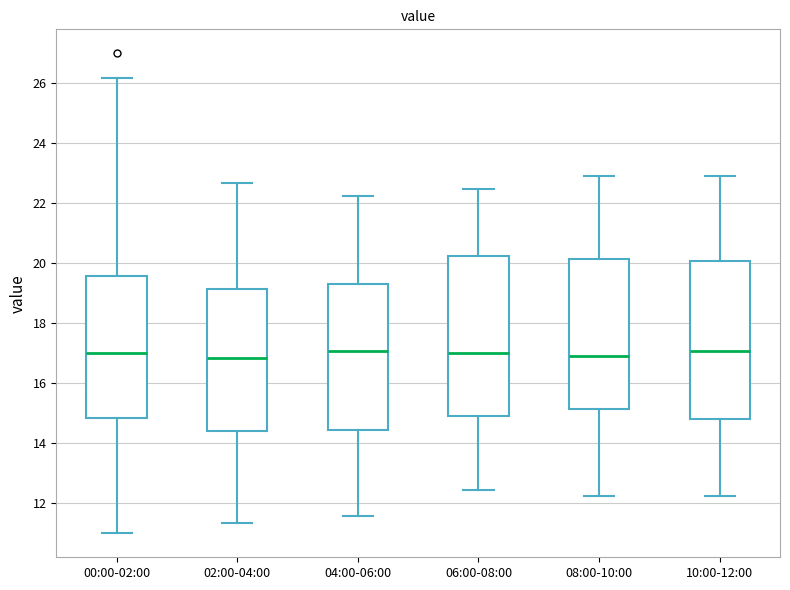

Where does the lower whisker of the box for 04:00-06:00 end on the y-axis? The values are not printed on the chart, so give them approximately, as read against the axis.

11.6